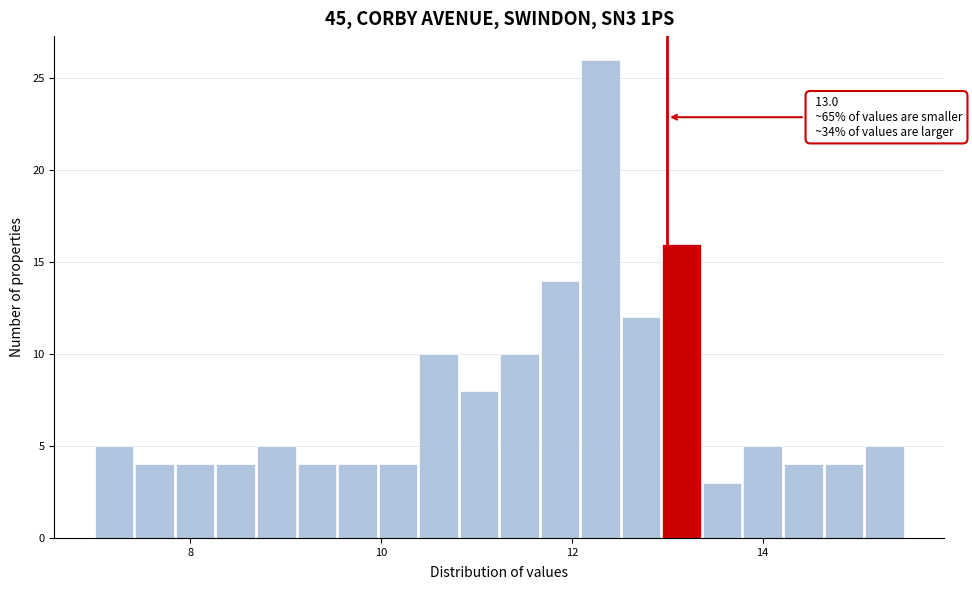

Read against the x-axis, roughly where is the centre of the tallest bar?

12.4